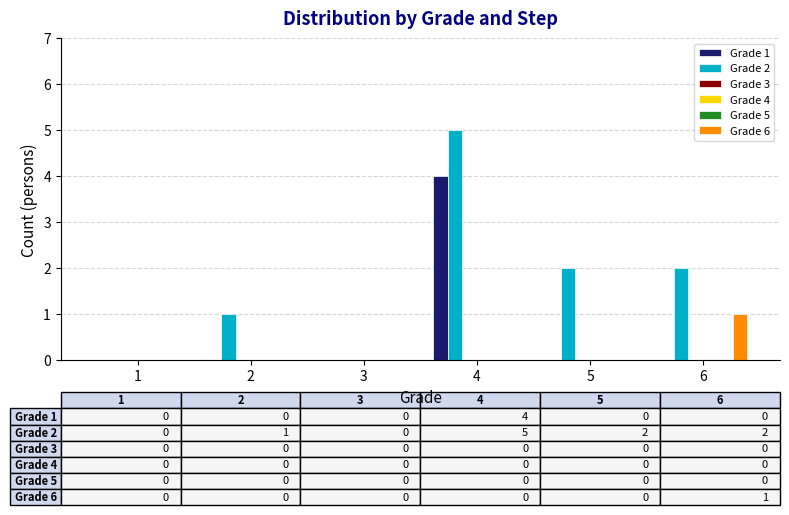

List the series in order of their peak value, highest first.

Grade 2, Grade 1, Grade 6, Grade 3, Grade 4, Grade 5